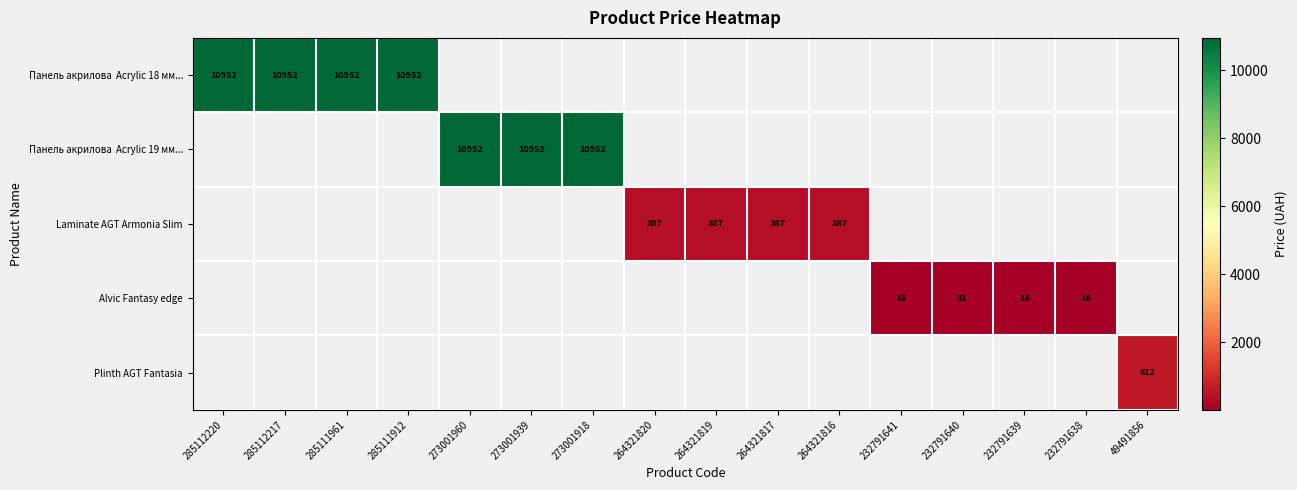

How many categories are shown in the chart?

16